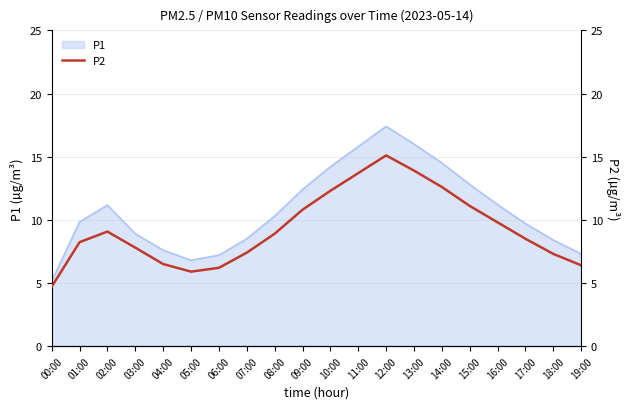

Which has a higher value, 01:00 or 13:00?

13:00